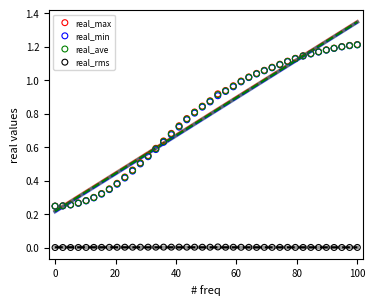

What are all the series names shown in the legend?

real_max, real_min, real_ave, real_rms